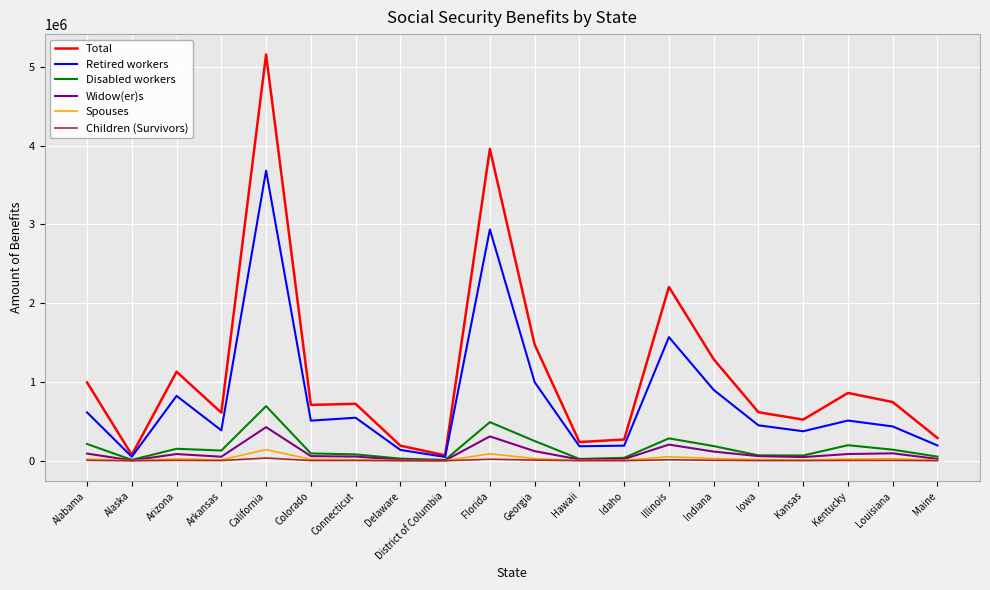

Count the number of data series in this chart.

6